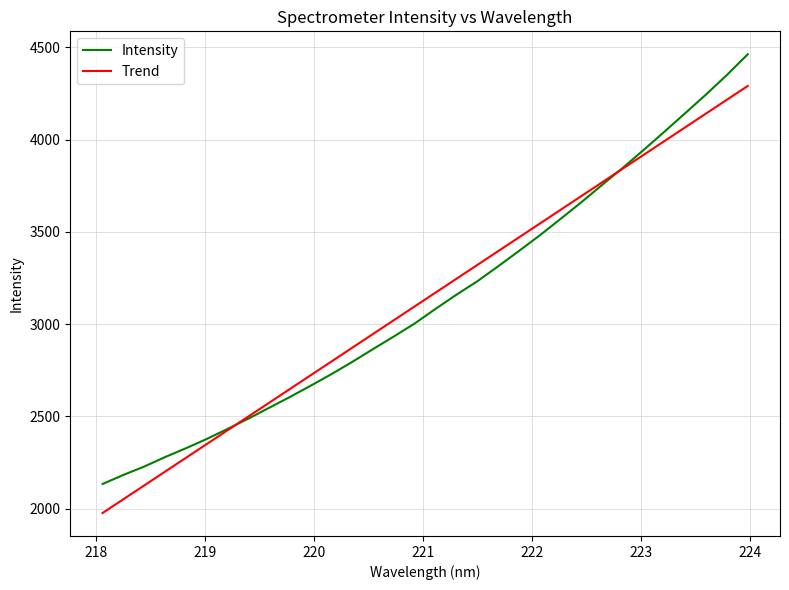

What is the smallest value displayed?

1976.3